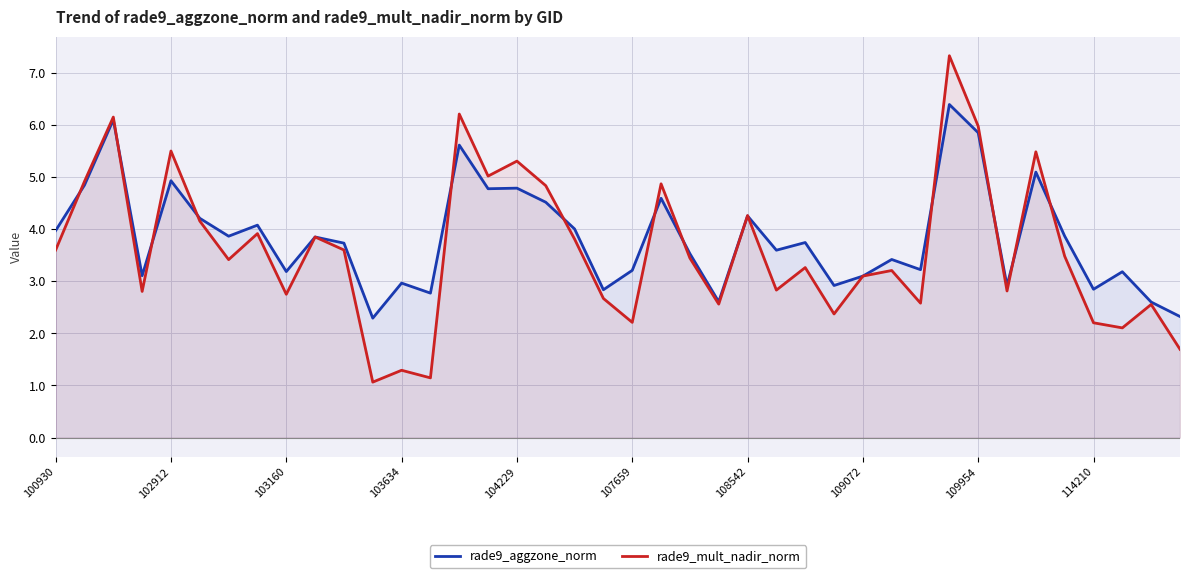

What is the difference between the highest and lowest values at 102912?

0.6